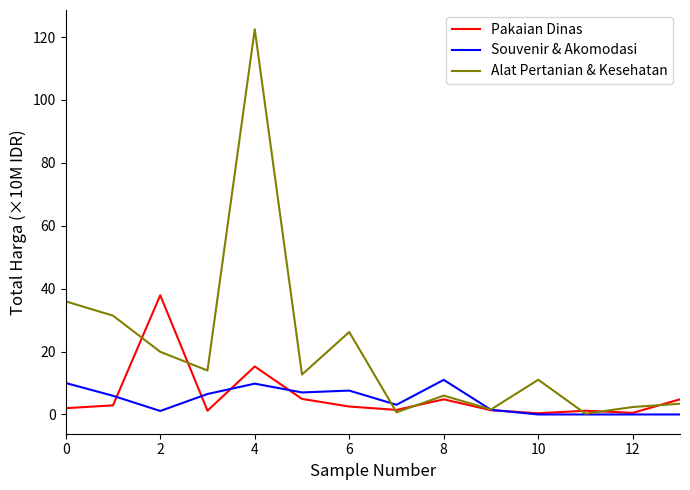

After their last crossing, which series has the higher values: Pakaian Dinas or Souvenir & Akomodasi?

Pakaian Dinas